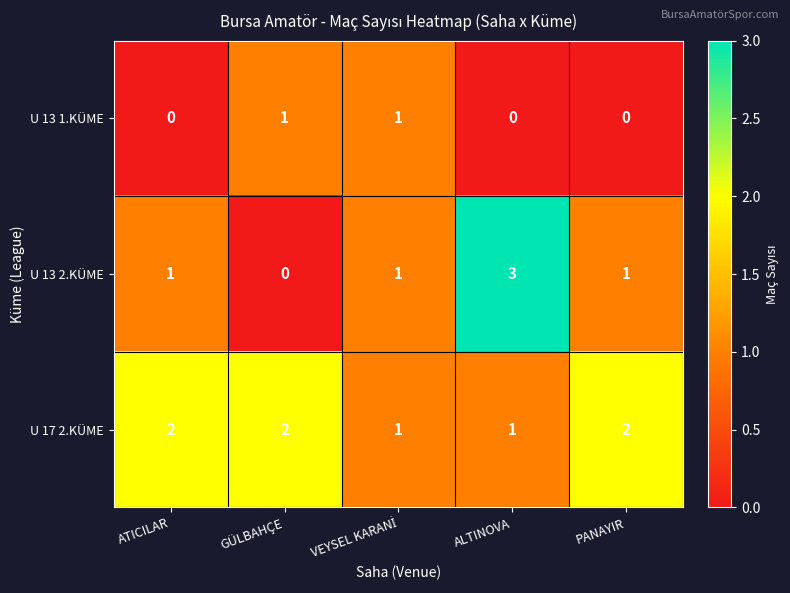

The value of U 13 1.KÜME at ALTINOVA is -1. True or false?

False